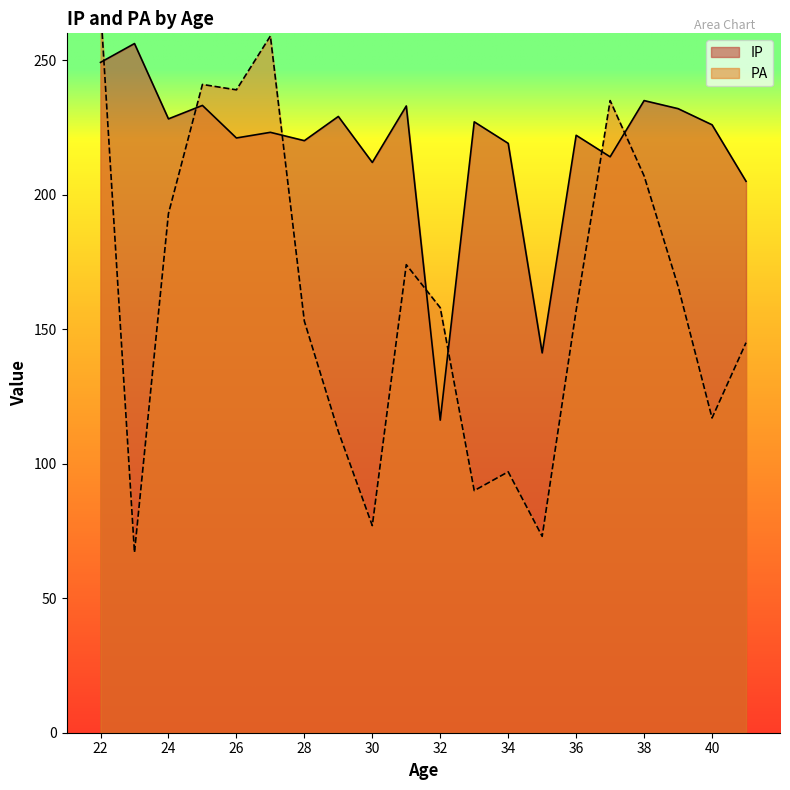

Where is the first local minimum for IP?

24